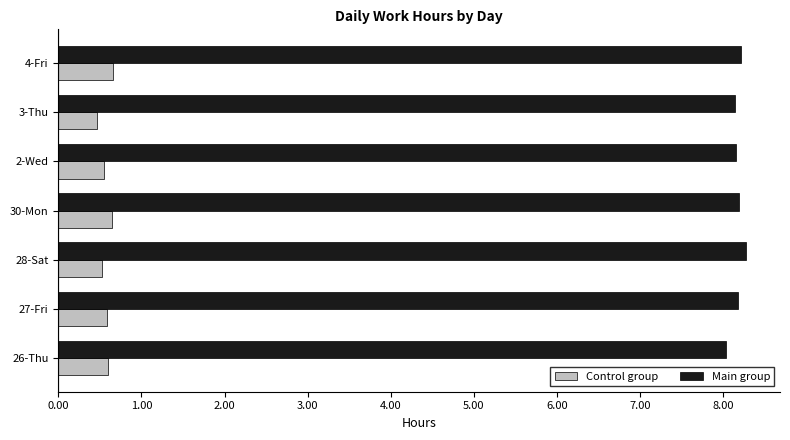

What is the difference between the highest and lowest values at 27-Fri?

7.6